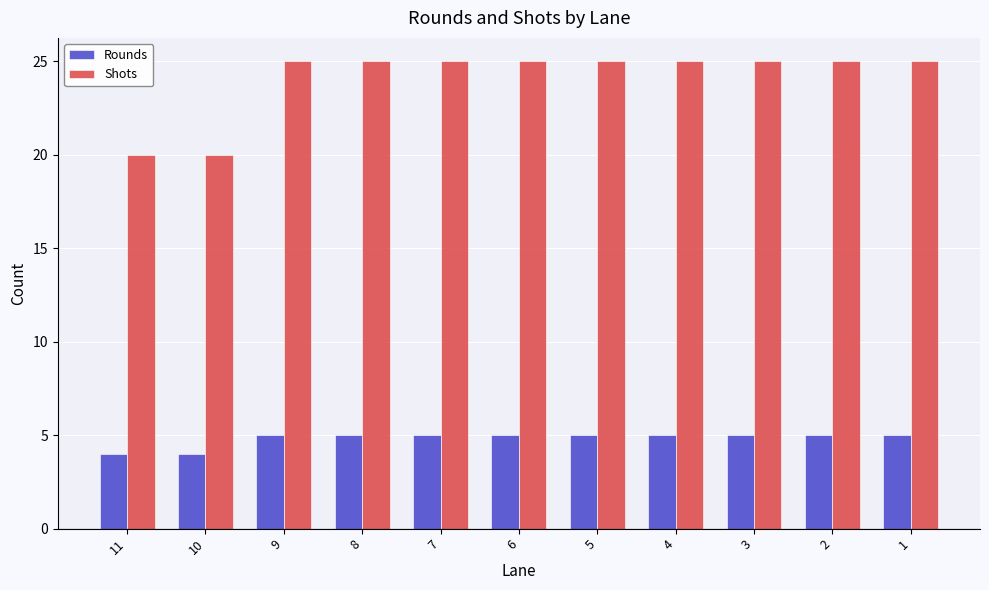

What is the value of the Shots bar at the 5th from the left?

25